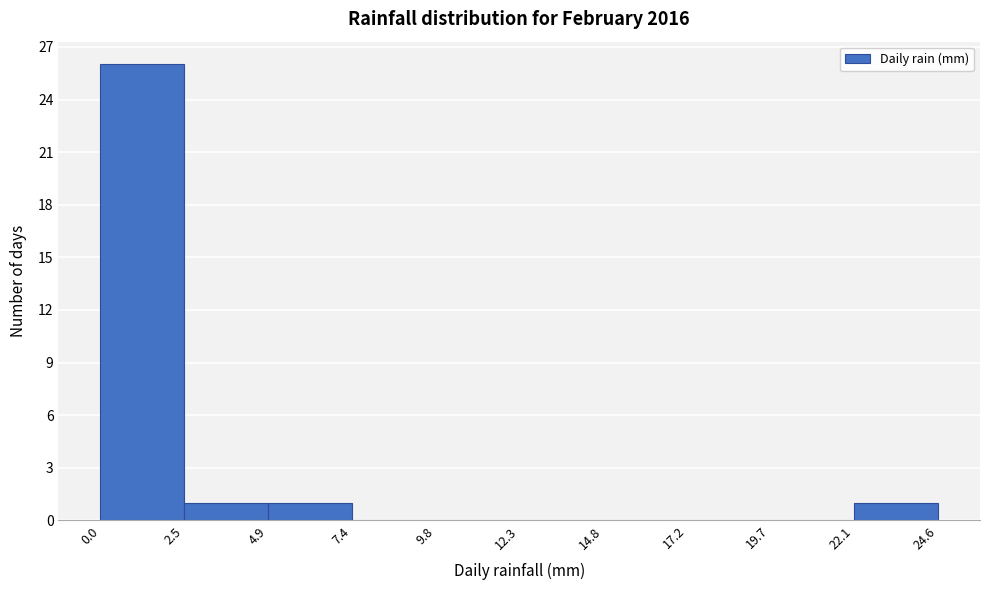

Reading left to right, transcribe this chart: for each bar, give the range it covers on the x-axis and its height. The values are not printed on the chart, so give them approximately, as read against the axis.

0.0 to 2.5: 26
2.5 to 4.9: 1
4.9 to 7.4: 1
7.4 to 9.8: 0
9.8 to 12.3: 0
12.3 to 14.8: 0
14.8 to 17.2: 0
17.2 to 19.7: 0
19.7 to 22.1: 0
22.1 to 24.6: 1